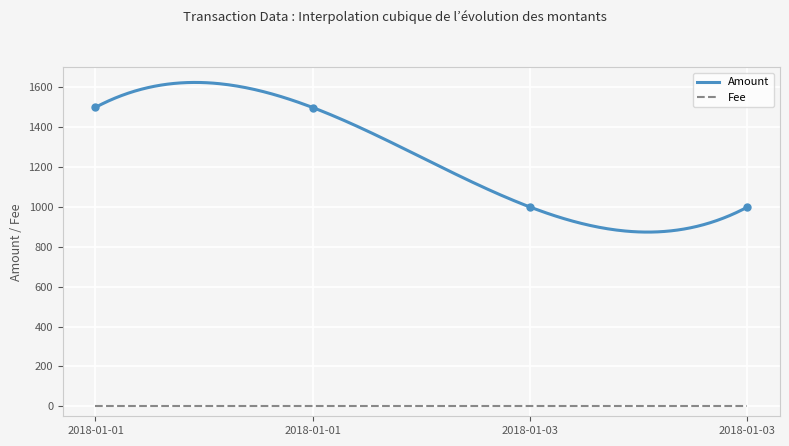

True or false: Amount and Fee intersect in this chart.

False